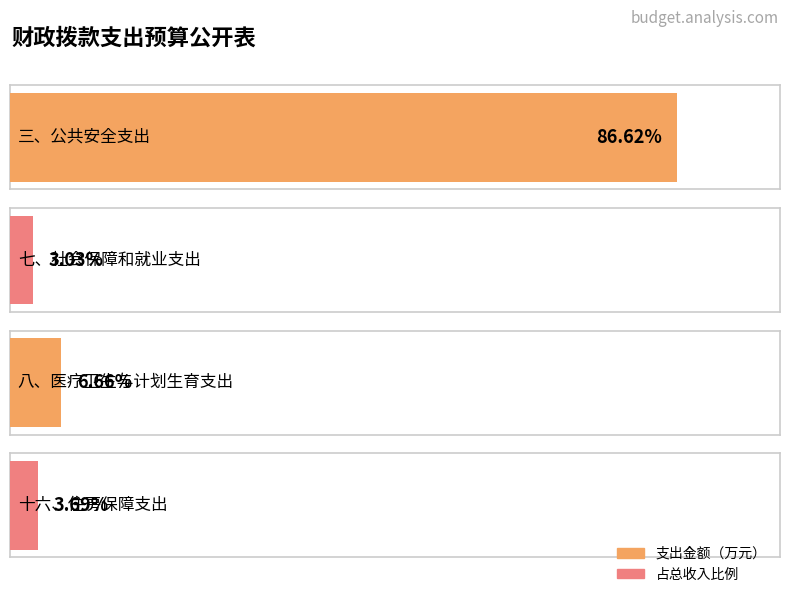

List the labels in order of value, smallest first.

七、社会保障和就业支出, 十六、住房保障支出, 八、医疗卫生与计划生育支出, 三、公共安全支出